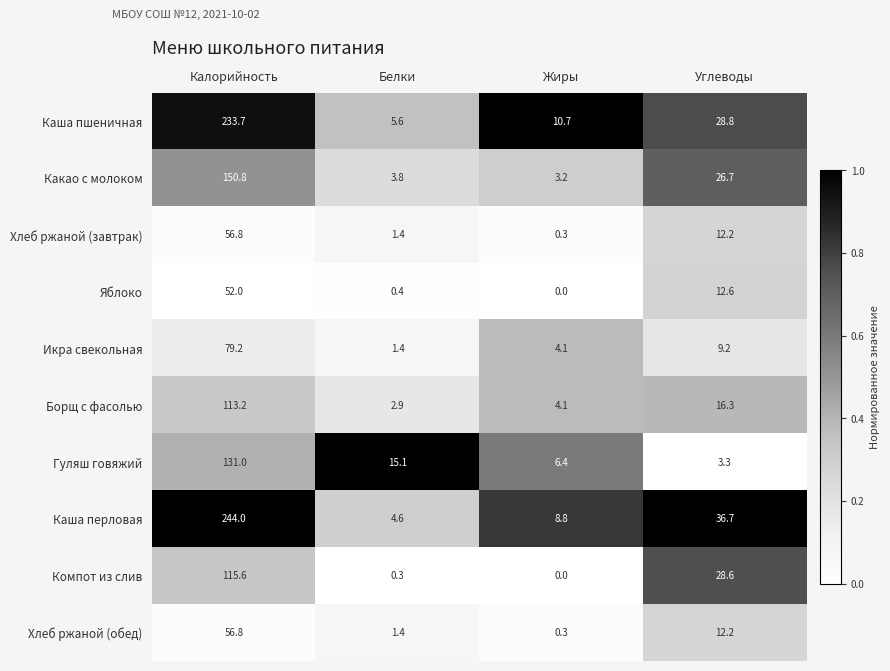

Which series has the widest spread of values?

Каша перловая